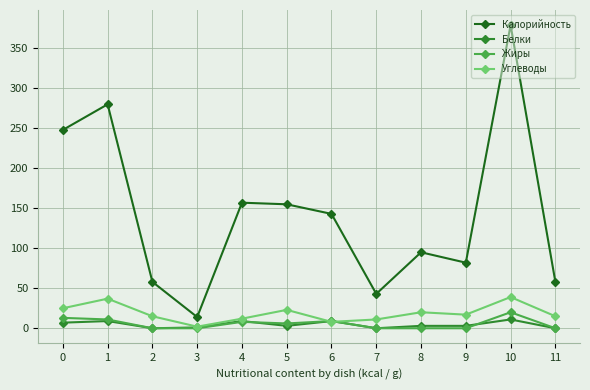

True or false: Белки and Калорийность cross at least once.

False